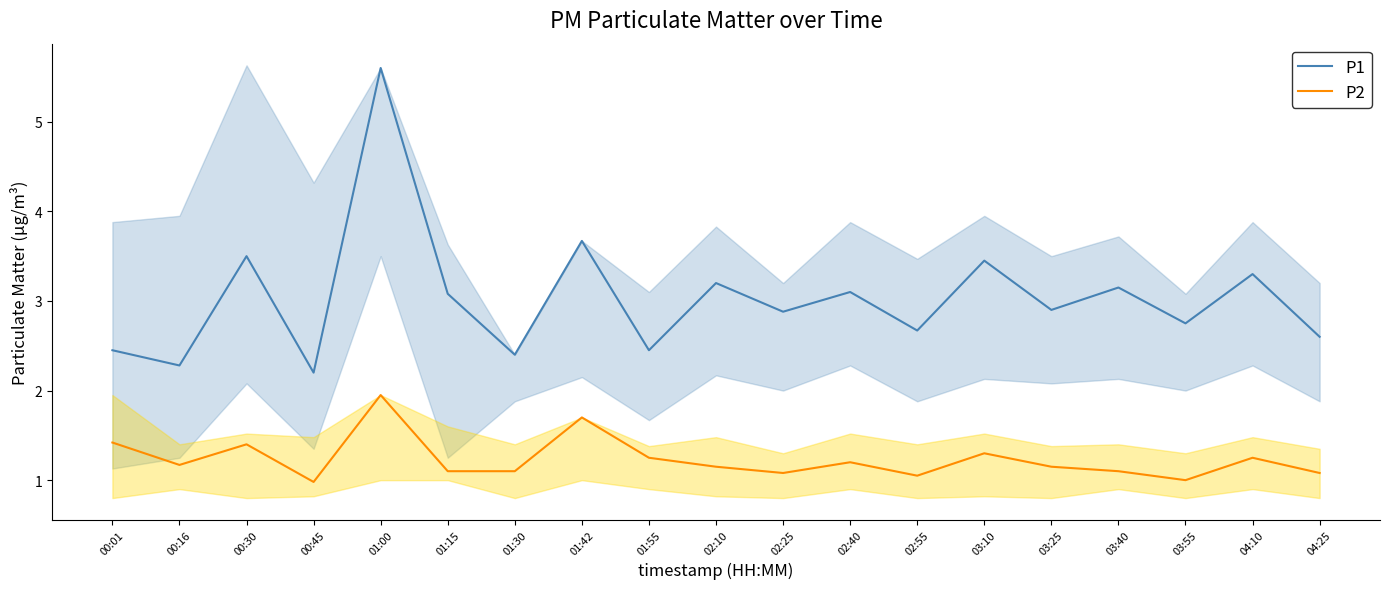

True or false: P1 and P2 cross at least once.

False